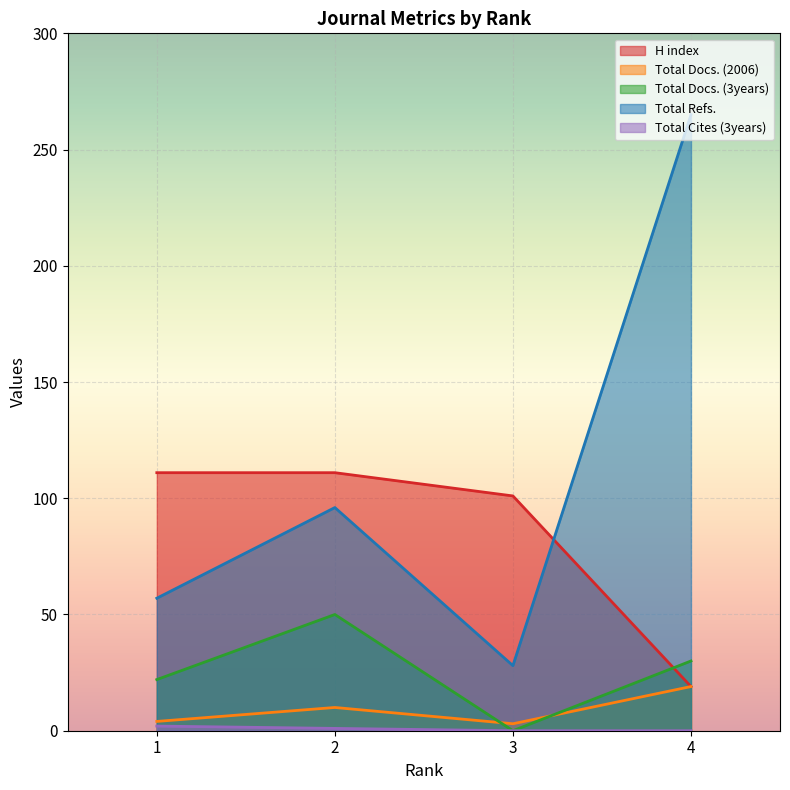

What is the greatest value displayed?

265